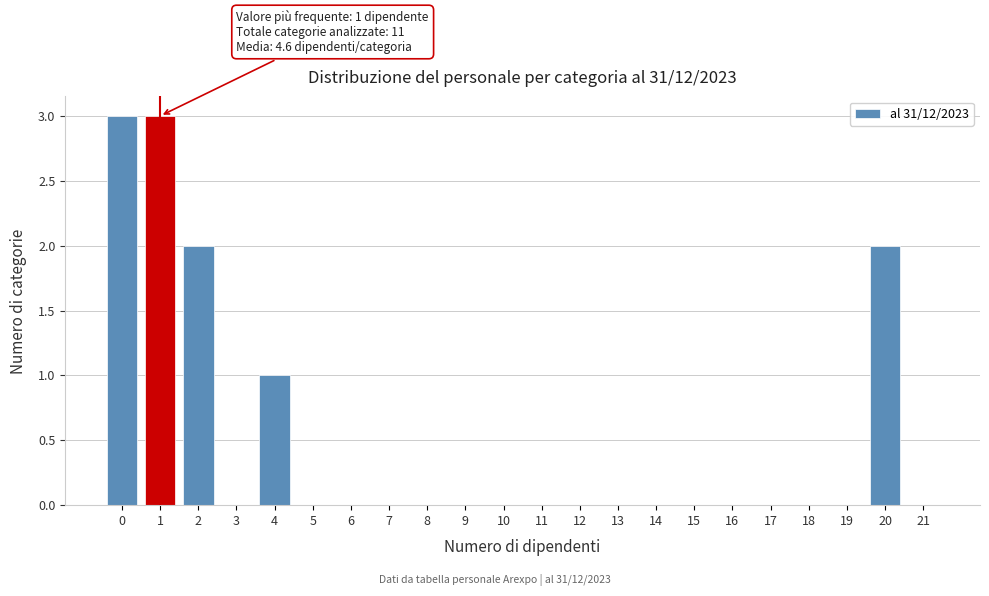

Reading left to right, transcribe all the data shown in this chart.

0=3	1=3	2=2	3=0	4=1	5=0	6=0	7=0	8=0	9=0	10=0	11=0	12=0	13=0	14=0	15=0	16=0	17=0	18=0	19=0	20=2	21=0